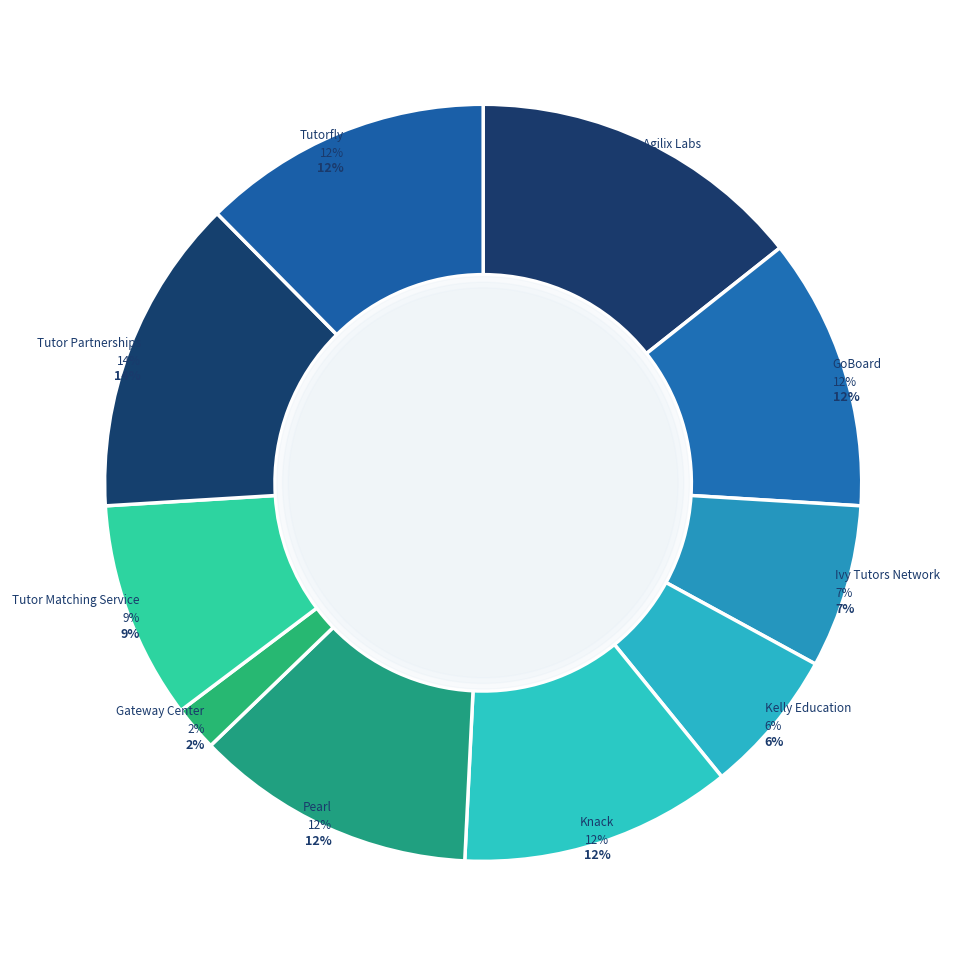

Rank the categories by value from highest to lowest.

Agilix Labs, Tutor Partnerships, Tutorfly, Pearl, GoBoard, Knack, Tutor Matching Service, Ivy Tutors Network, Kelly Education, Gateway Center